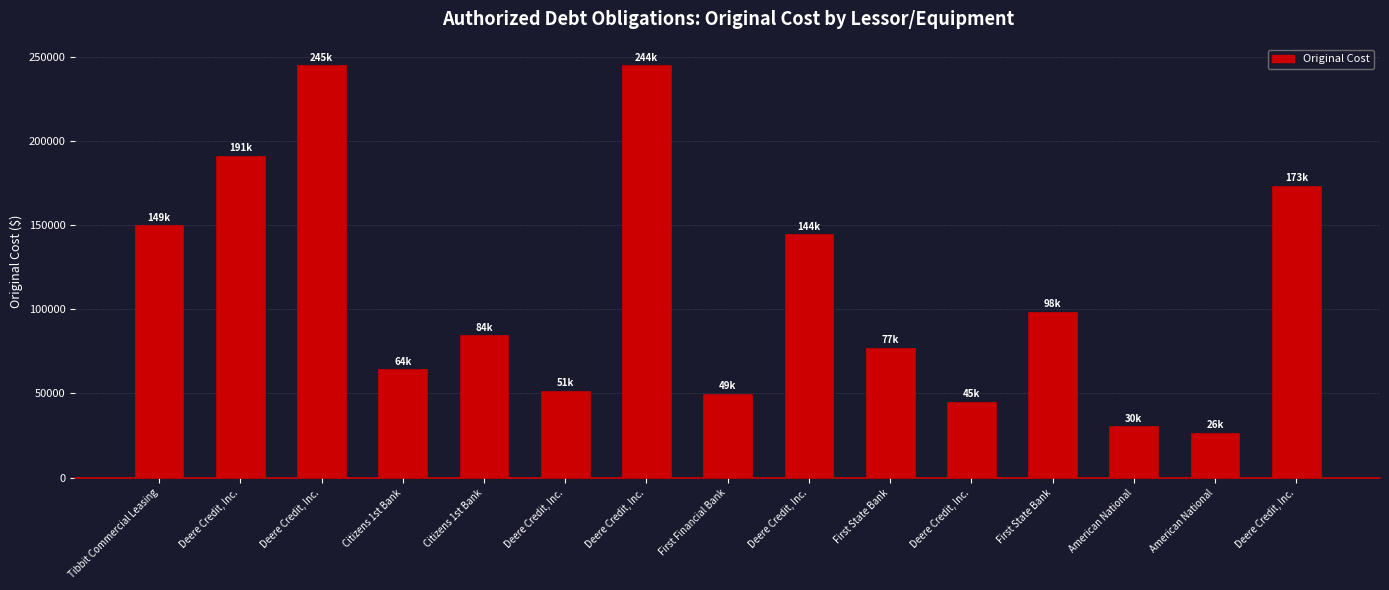

List the labels in order of value, largest first.

Deere Credit, Inc., Deere Credit, Inc., Deere Credit, Inc., Deere Credit, Inc., Tibbit Commercial Leasing, Deere Credit, Inc., First State Bank, Citizens 1st Bank, First State Bank, Citizens 1st Bank, Deere Credit, Inc., First Financial Bank, Deere Credit, Inc., American National, American National